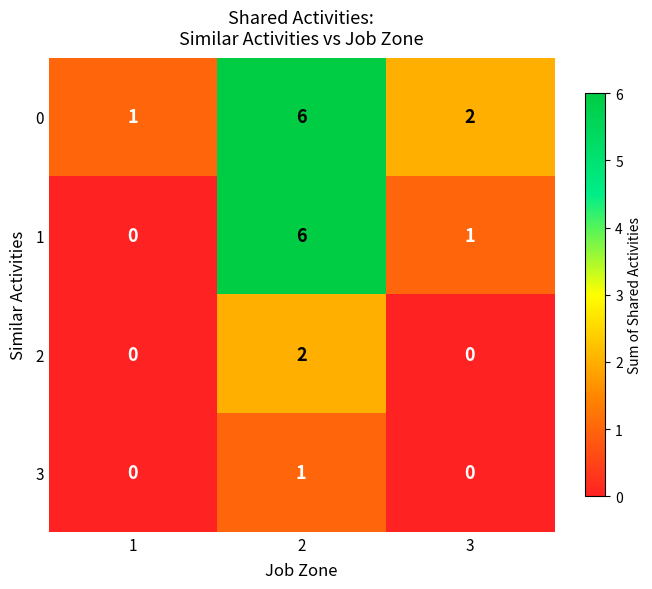

How many 0 values are between 1 and 6?

3